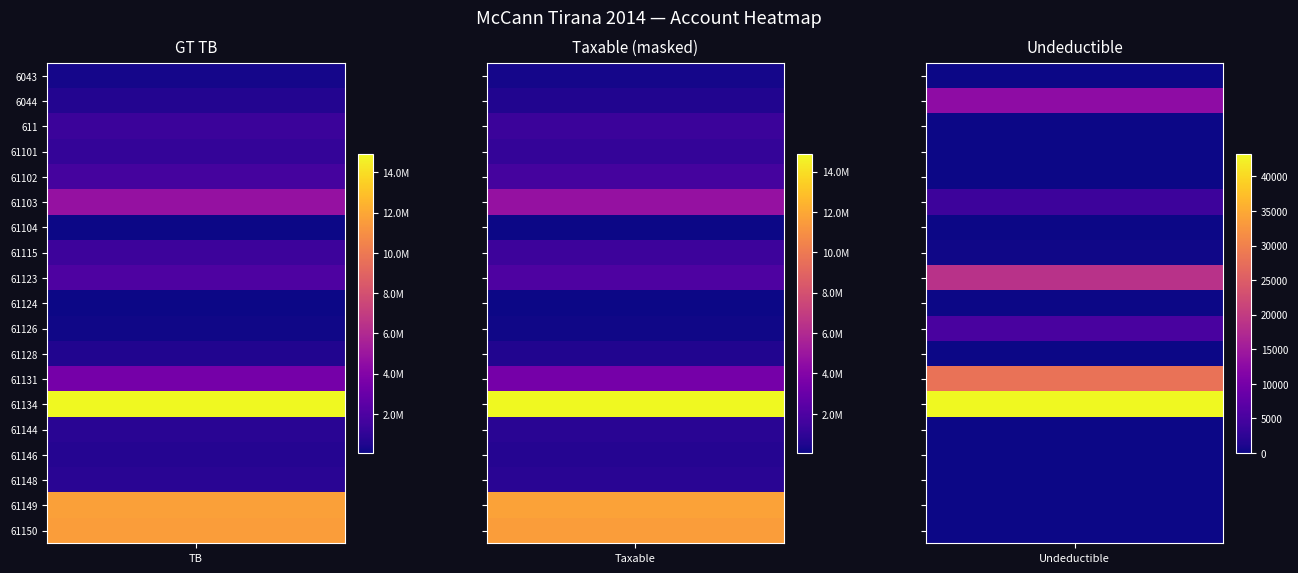

Is the value of 61124 at Undeductible greater than the value of 6044 at Undeductible?

No